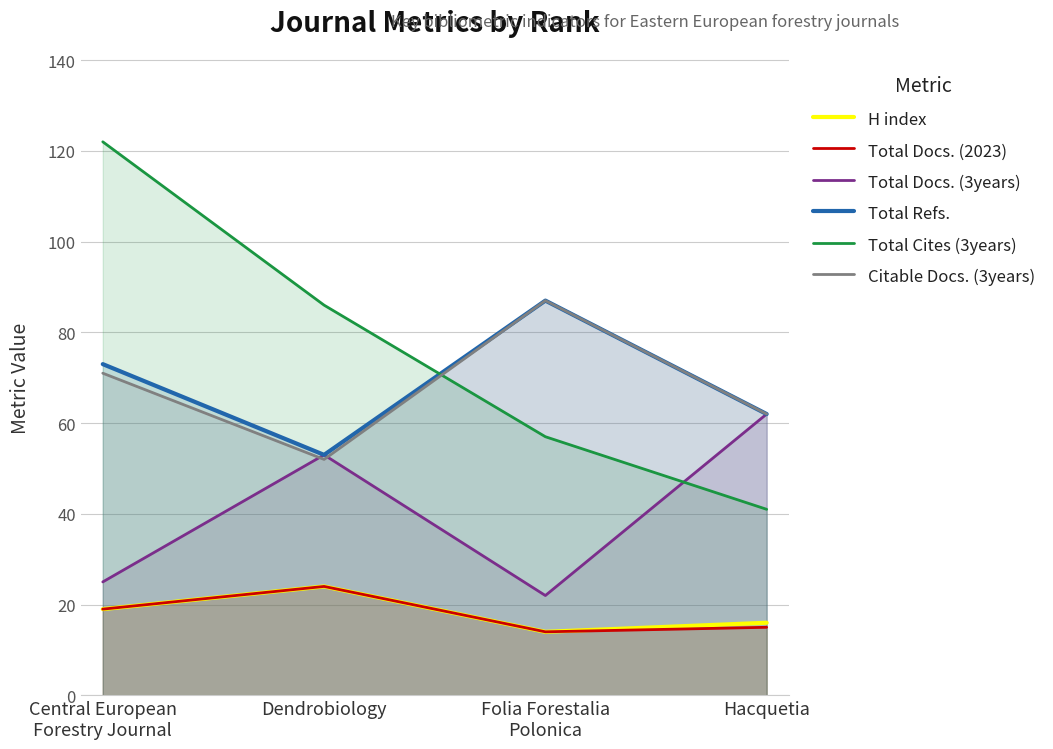

Does the chart display data point markers on the line(s)?

No